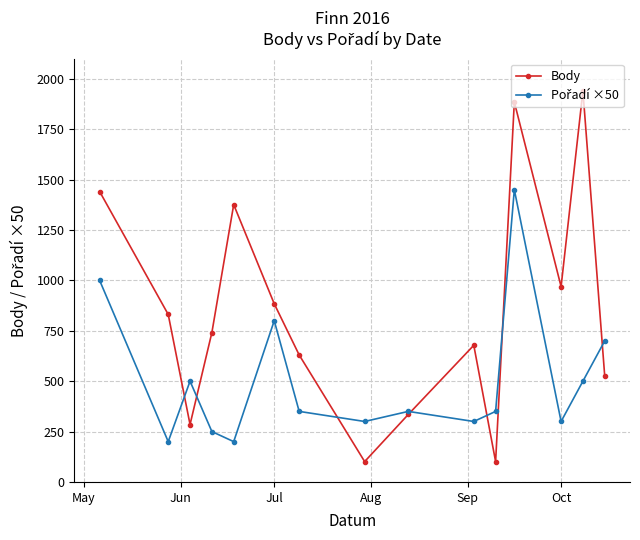

Which series has the widest spread of values?

Body